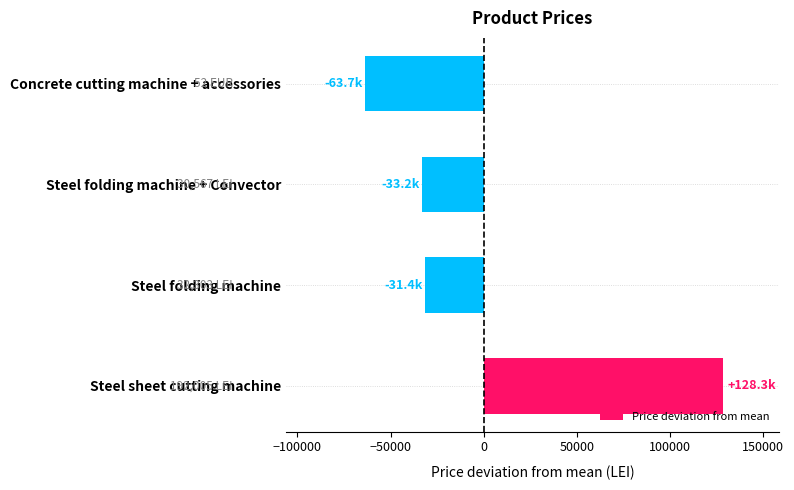

Is it true that the value at Steel sheet cutting machine is 128273.3?

True